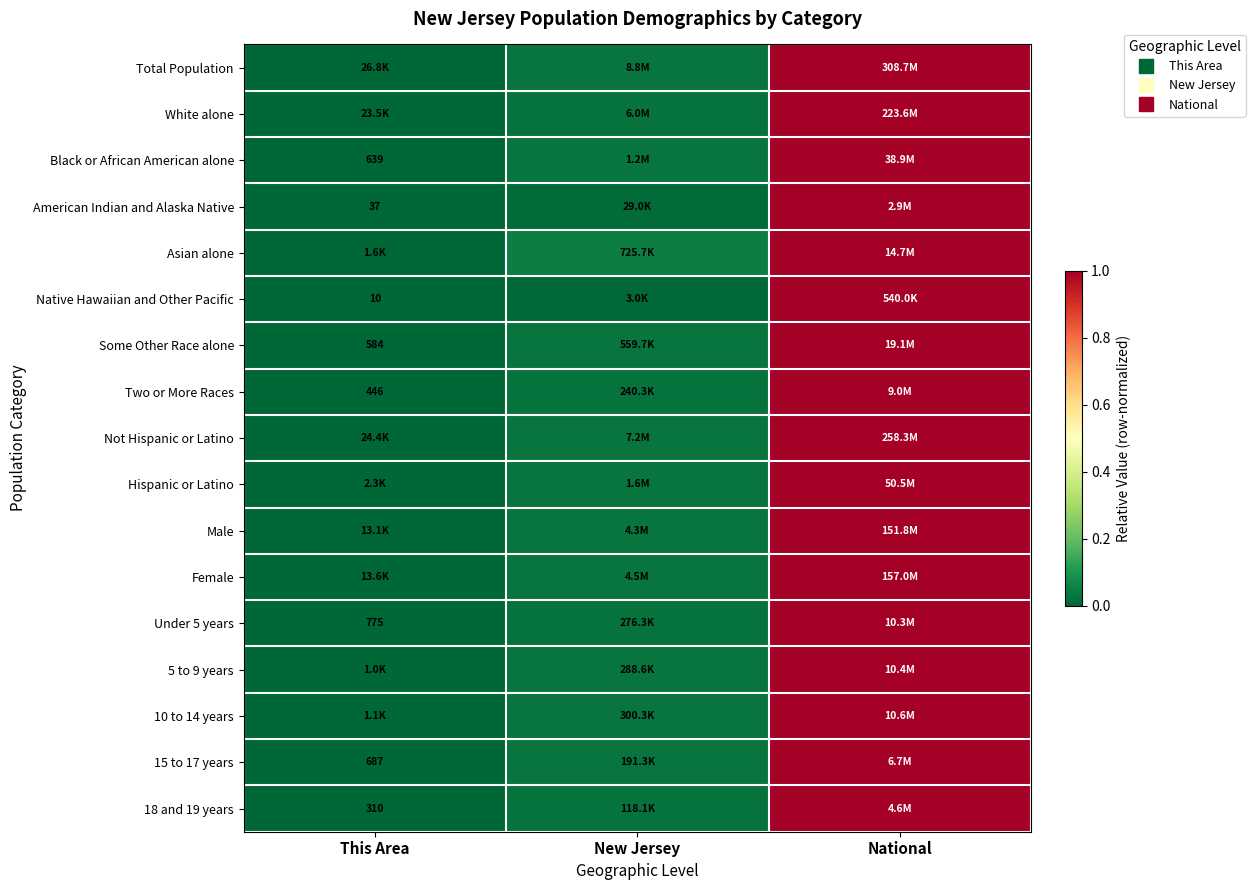

Which category has the highest value across all series?

National